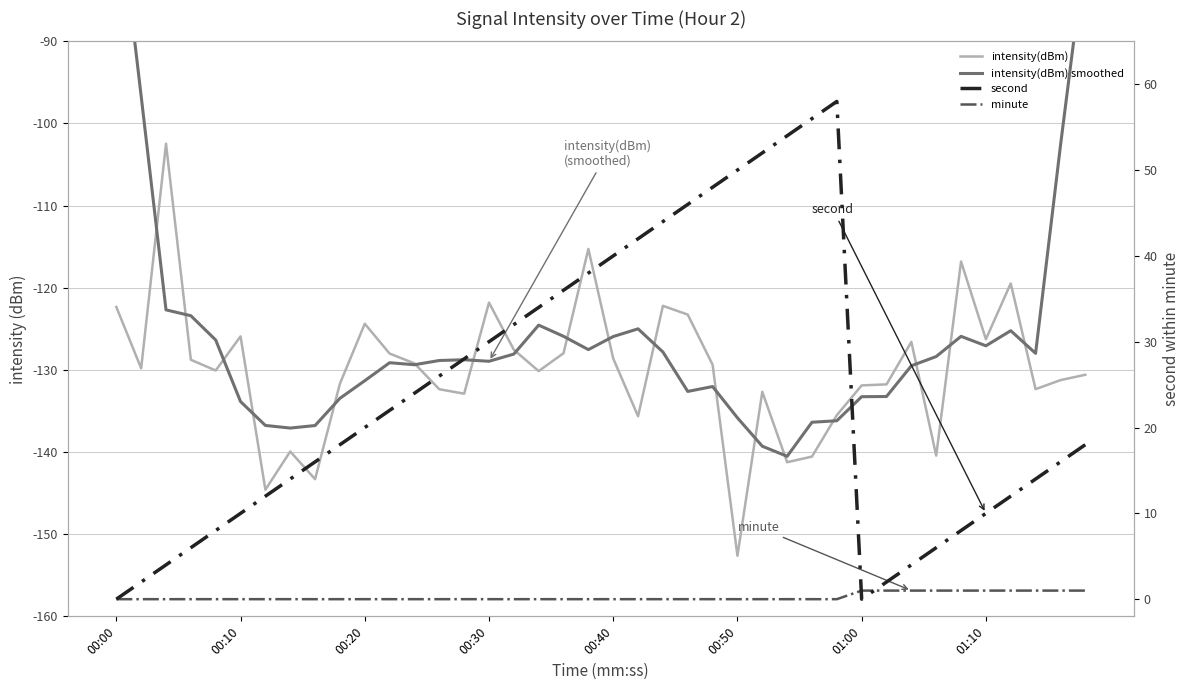

The value of intensity(dBm) at 00:30 is -198.0. True or false?

False